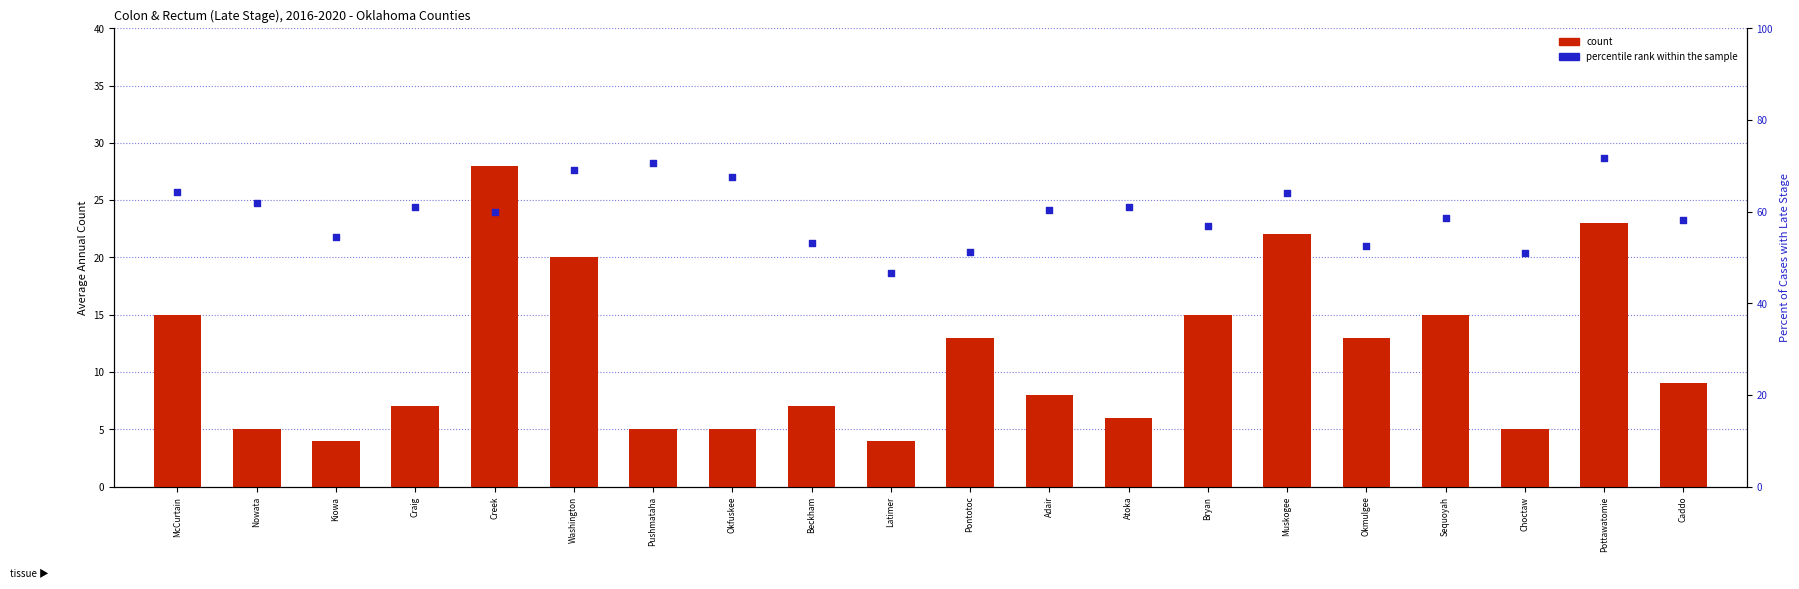

At which category is the sum across all series the highest?

Pottawatomie